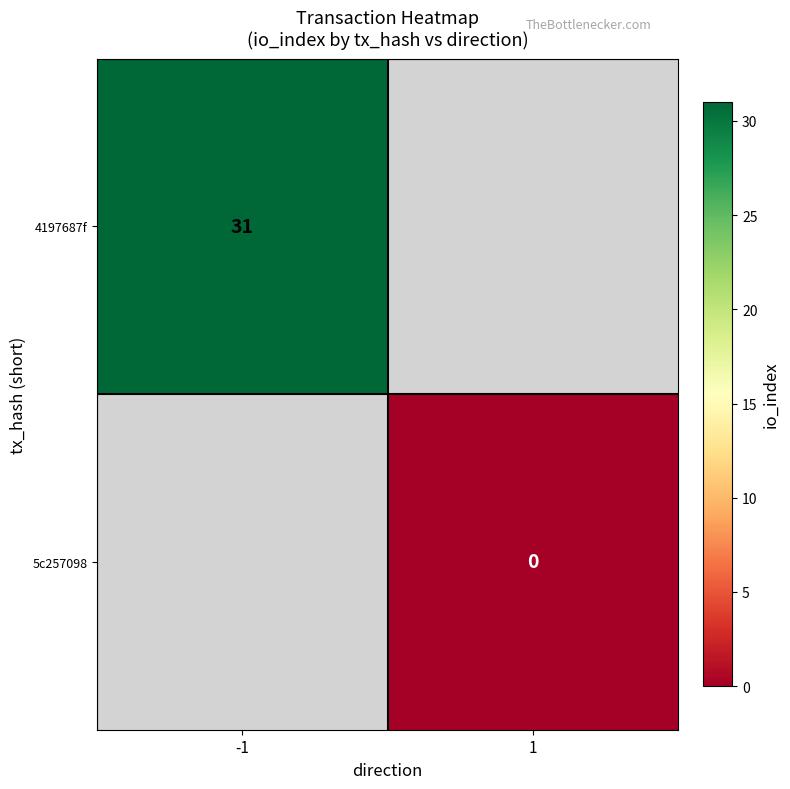

Is the value of 4197687f at -1 greater than the value of 5c257098 at 1?

Yes